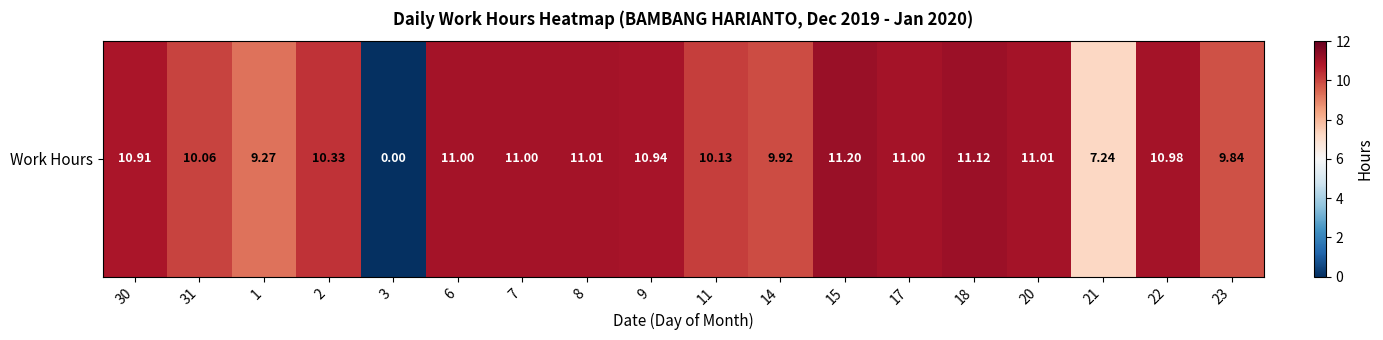

What is the approximate value at 21?

7.2